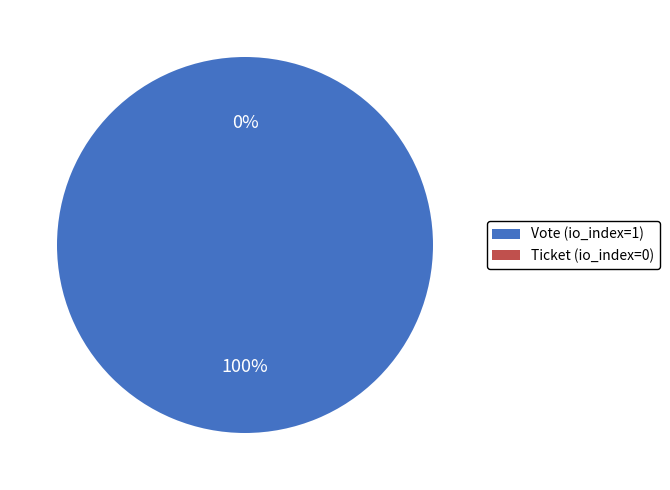

What is the change in value from Vote (io_index=1) to Ticket (io_index=0)?

-1